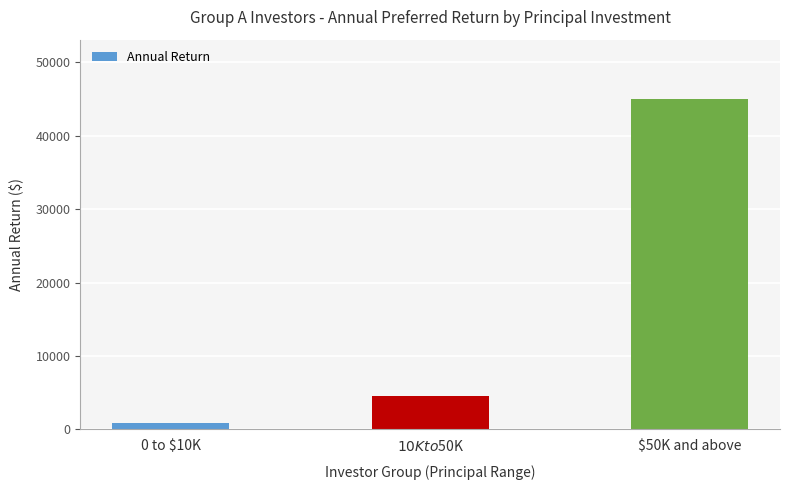

Does the chart contain any negative values?

No